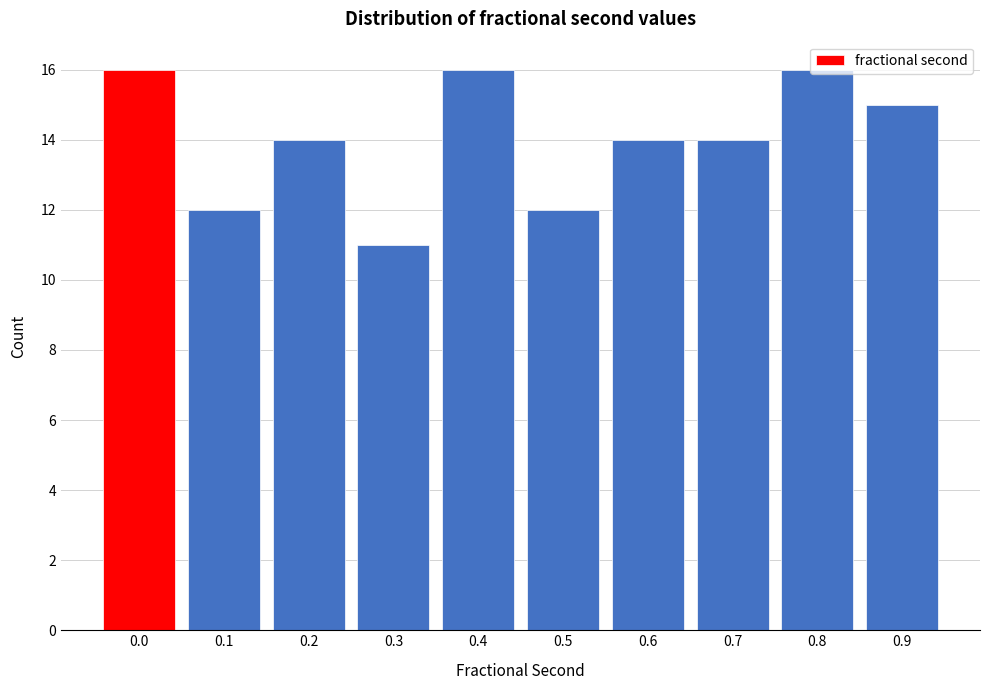

What is the ratio of the value at 0.7 to the value at 0.2?

1.0